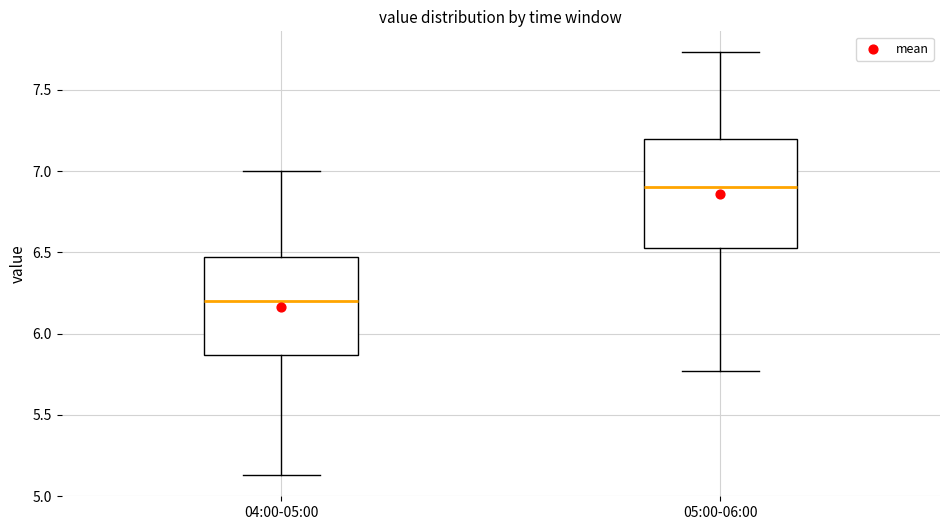

Comparing the boxes themselves (not the whiskers), which one is the tallest?

05:00-06:00